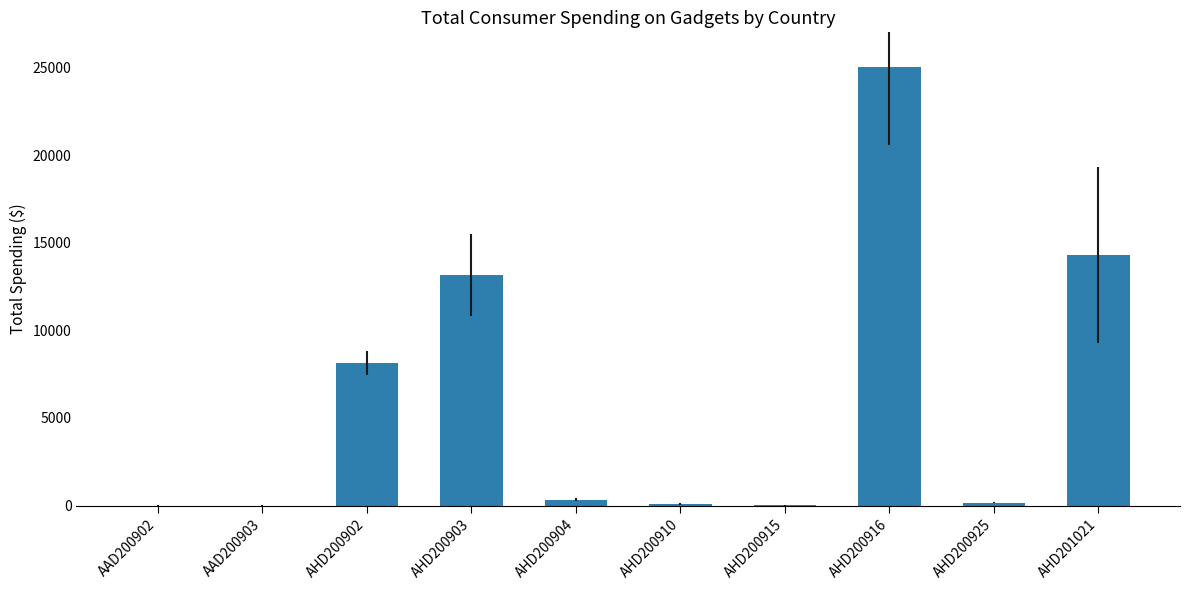

The value at AHD201021 is 14289.8. True or false?

True